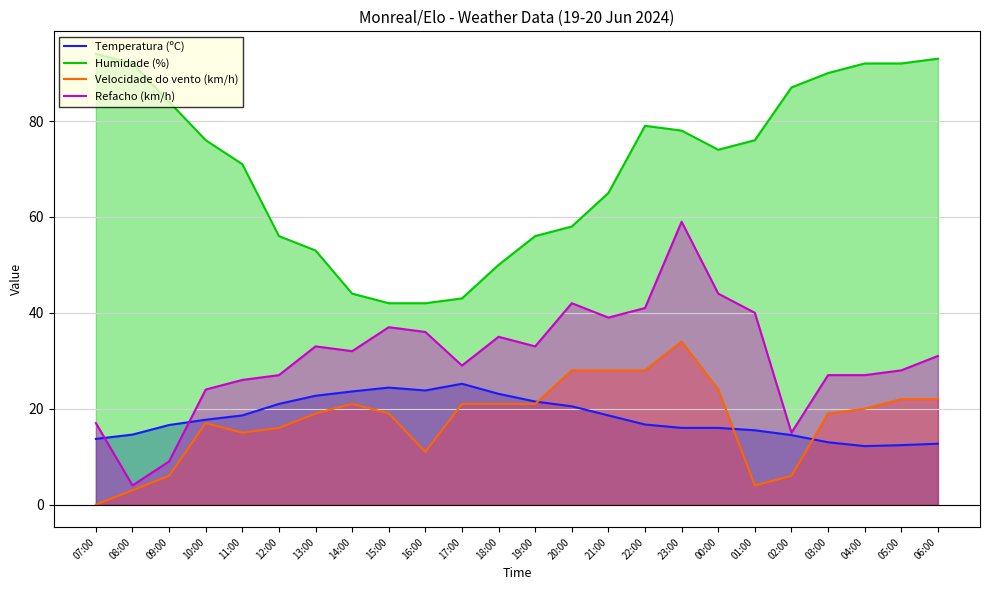

What is the difference between the highest and lowest values at 13:00?

34.0